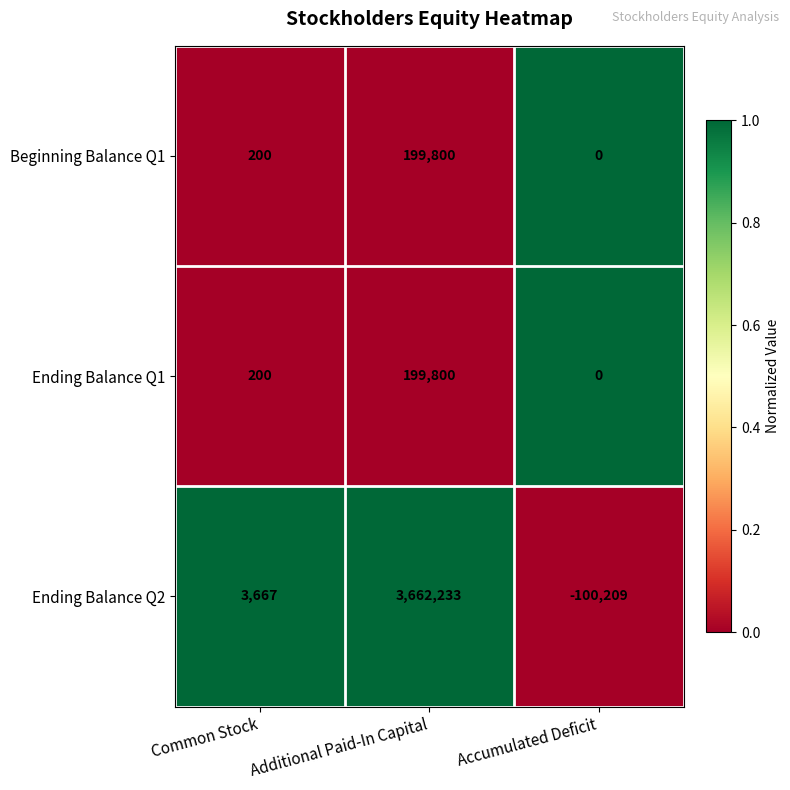

Count the number of categories in the chart.

3